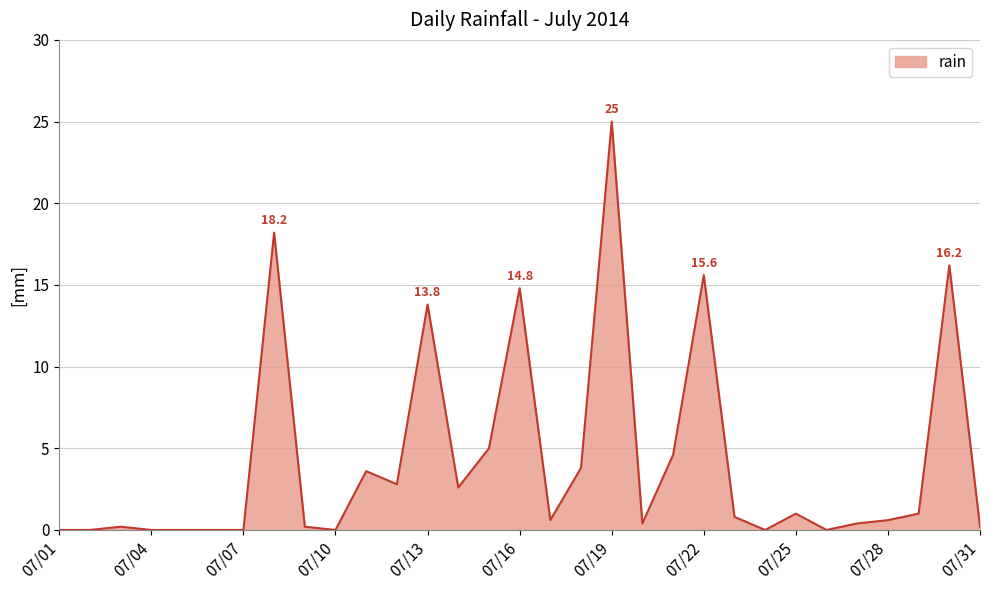

True or false: there are more than 1 points higher than both neighbors.

True